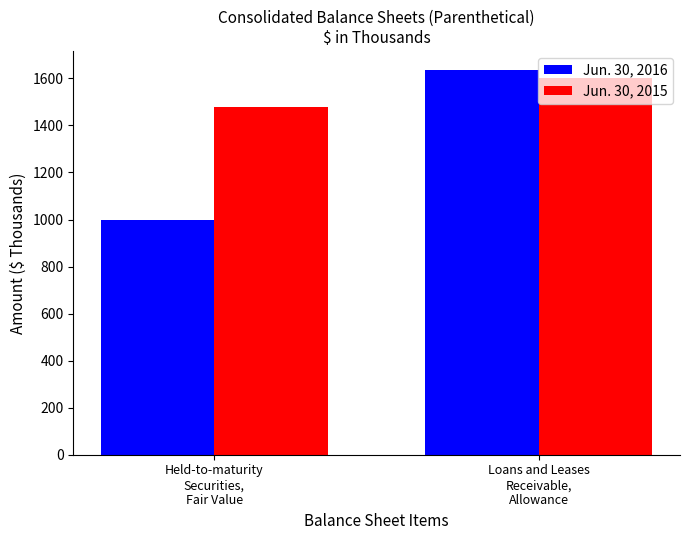

What is the label of the 1st bar from the right?

Loans and Leases
Receivable,
Allowance